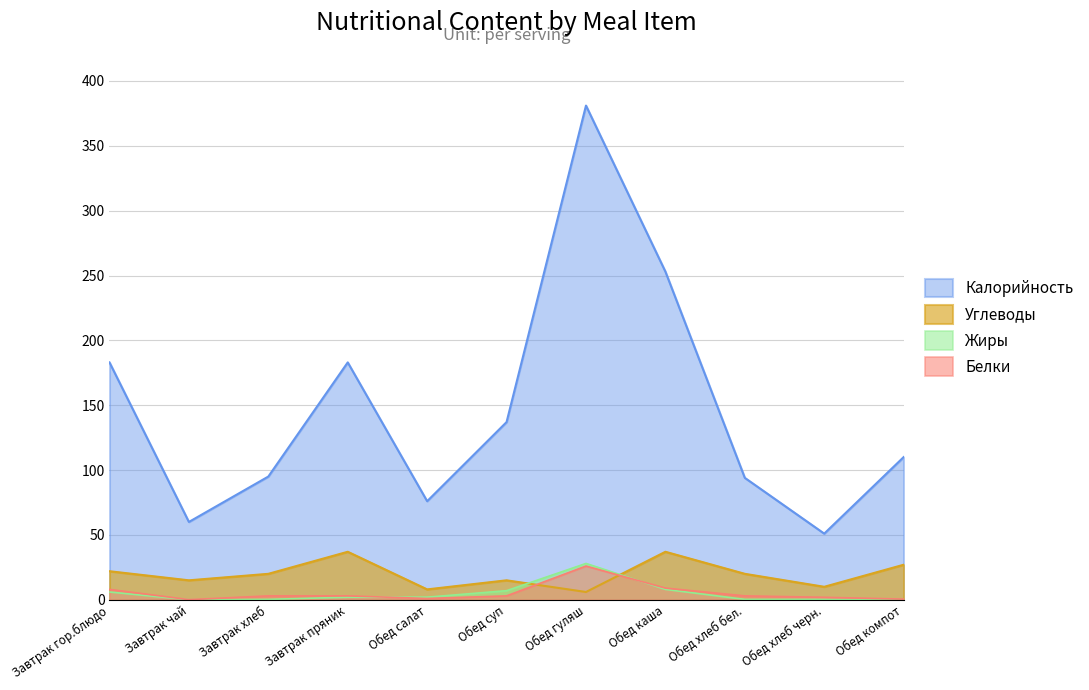

What is the label of the 3rd point from the left?

Завтрак хлеб